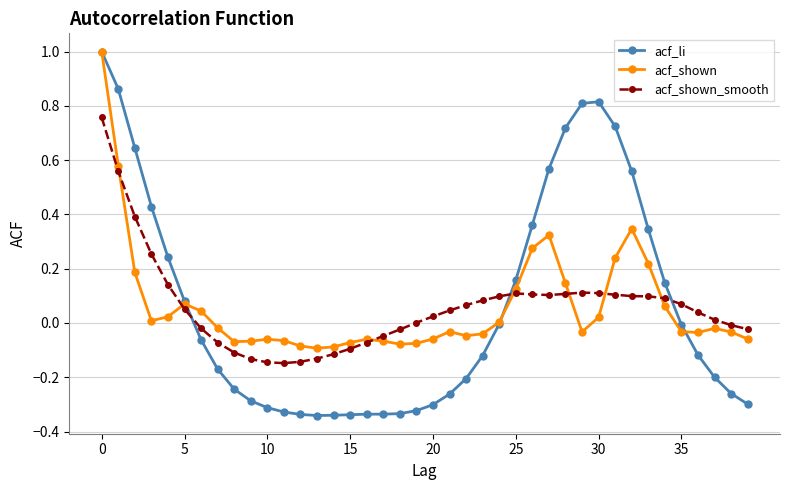

Which series has the largest range (max minus min)?

acf_li